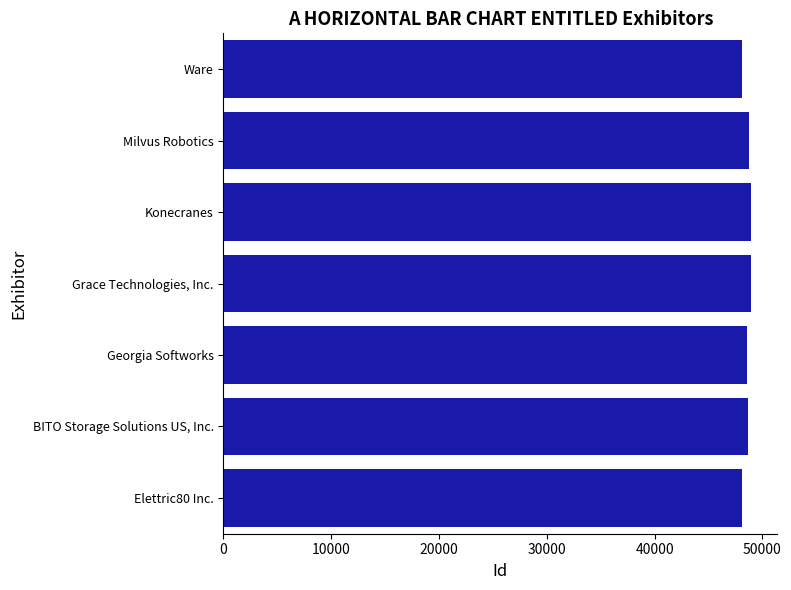

Approximately how many times larger is the value at BITO Storage Solutions US, Inc. compared to Milvus Robotics?

1.0